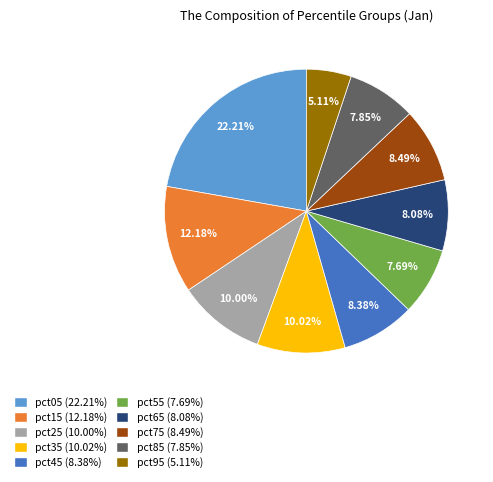

What percentage is the pct95 slice, to the nearest percent?

5%